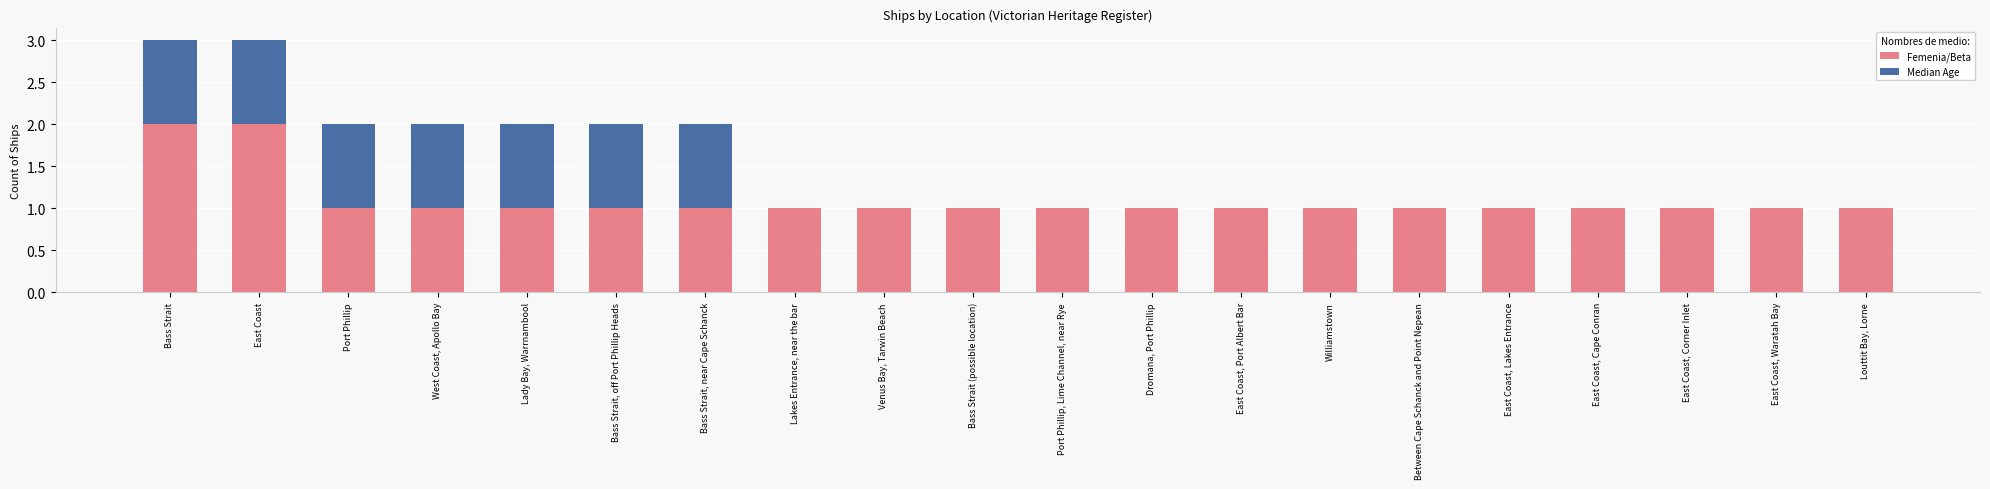

Is it true that Femenia/Beta equals 2 at East Coast, Lakes Entrance?

False